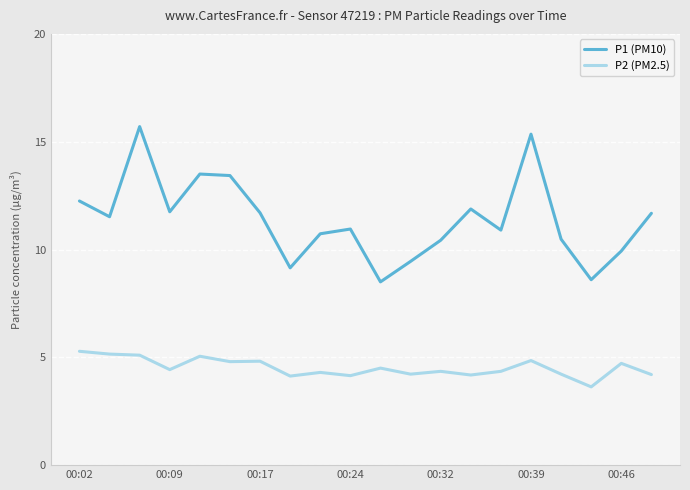

Does the chart have visible grid lines?

Yes